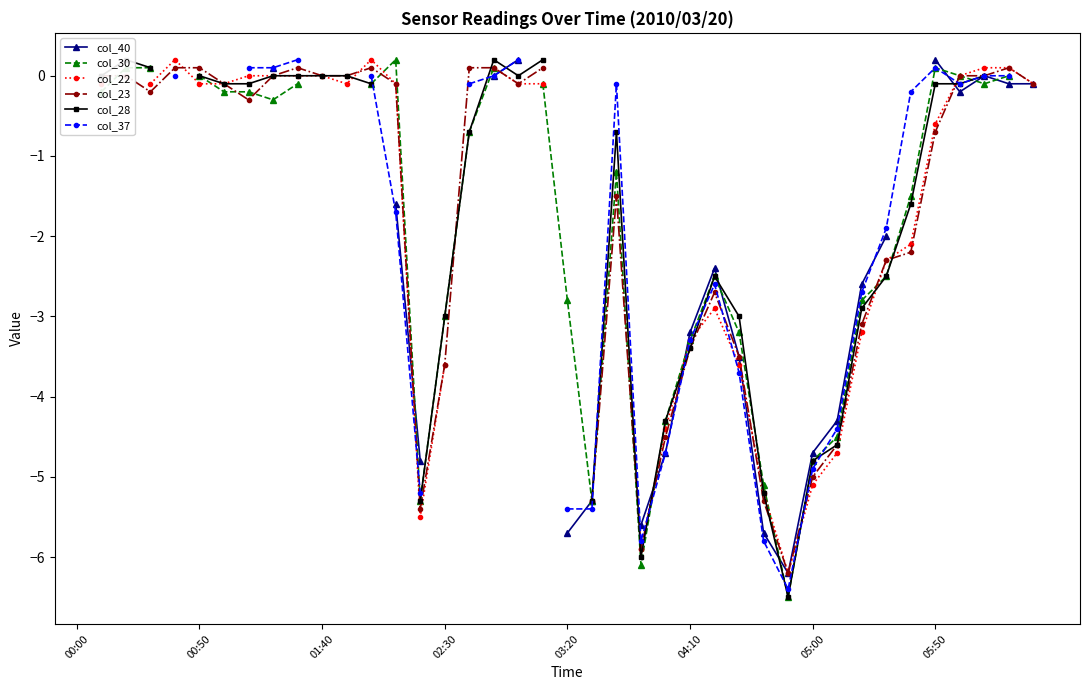

Is this an area chart (filled region under the line)?

No